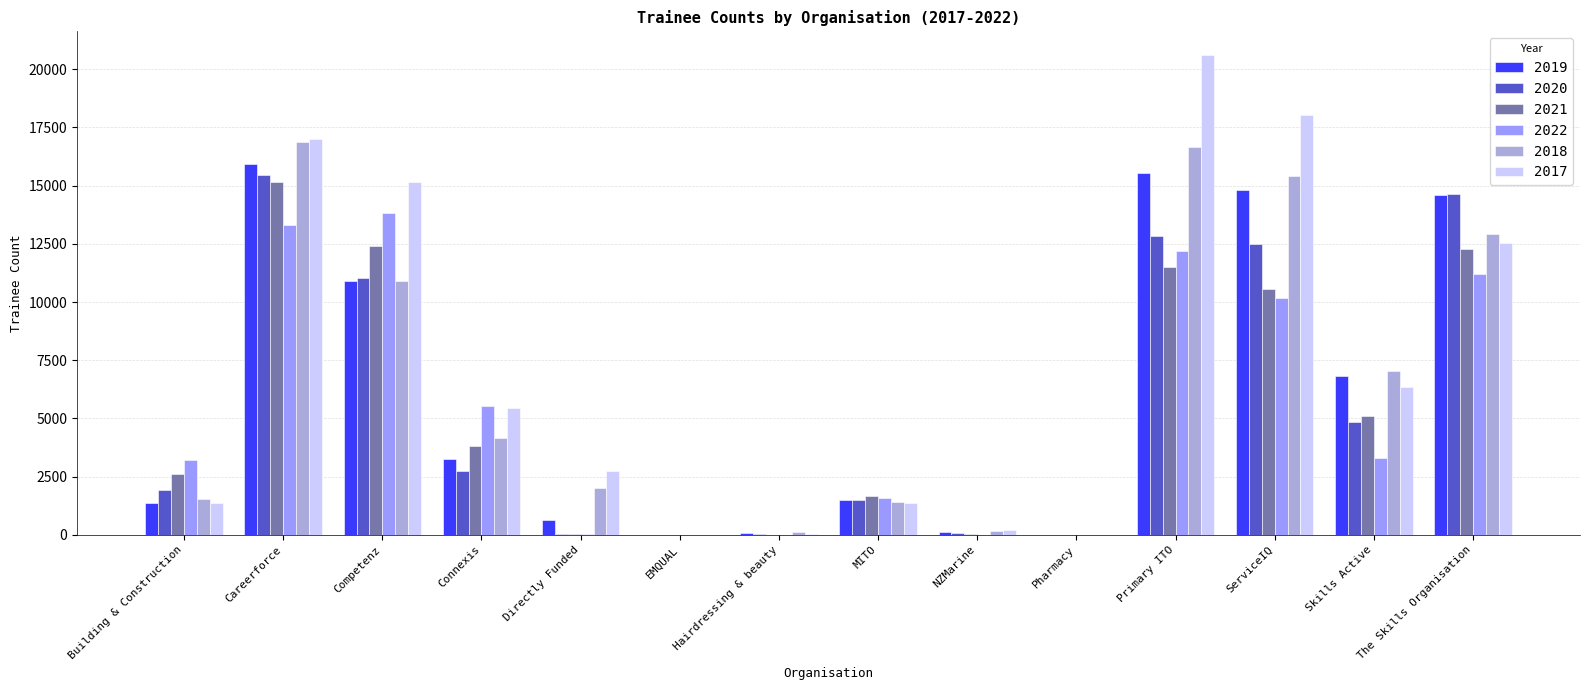

What is the spread (max minus min) of values at Careerforce?

3715